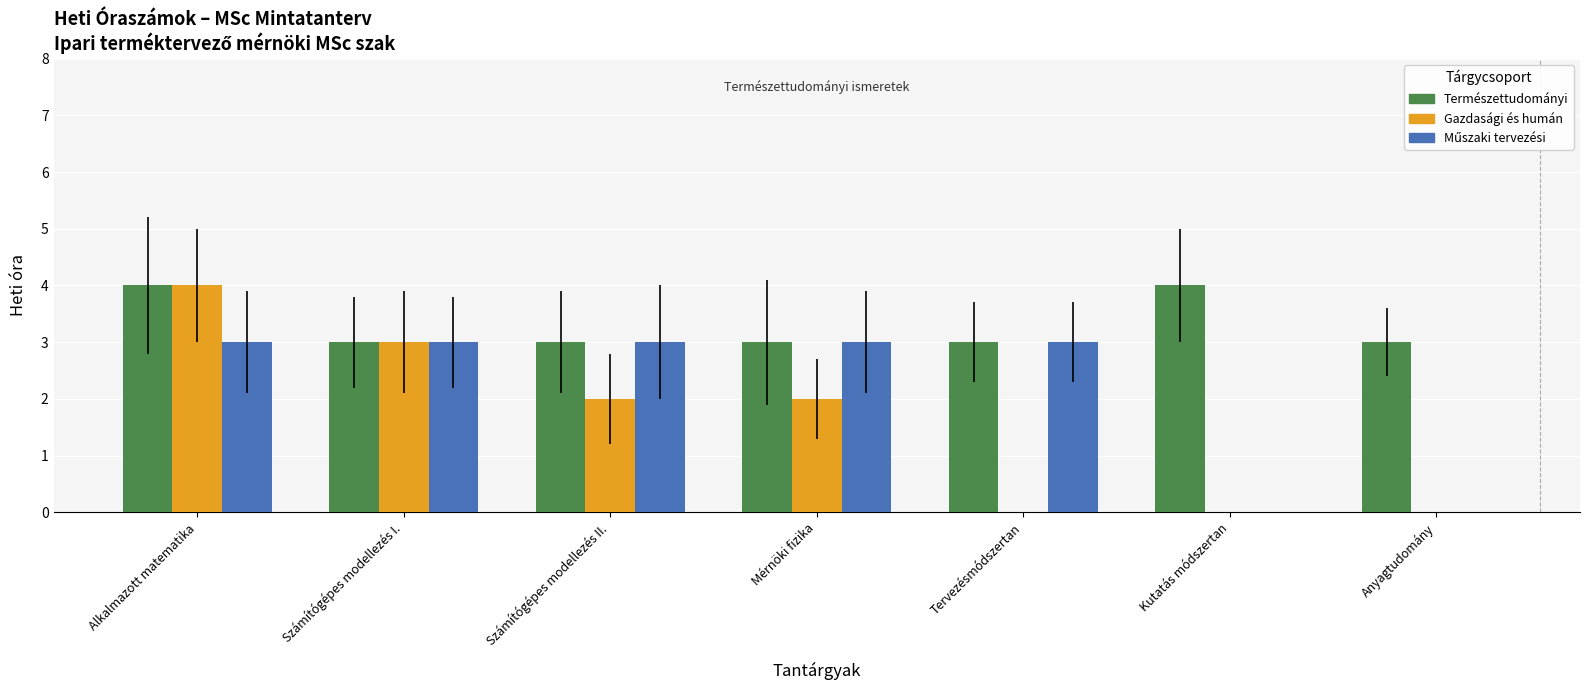

What is the highest value of the Gazdasági és humán series?

4